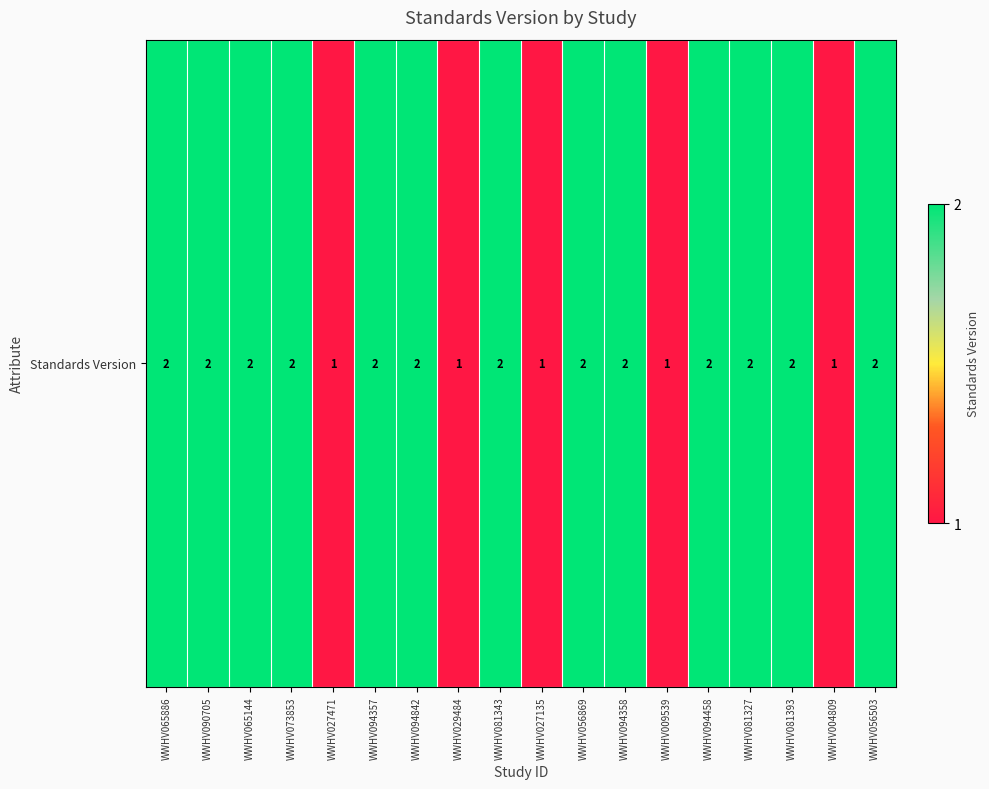

Which category has the lowest value across all series?

WWHV027471